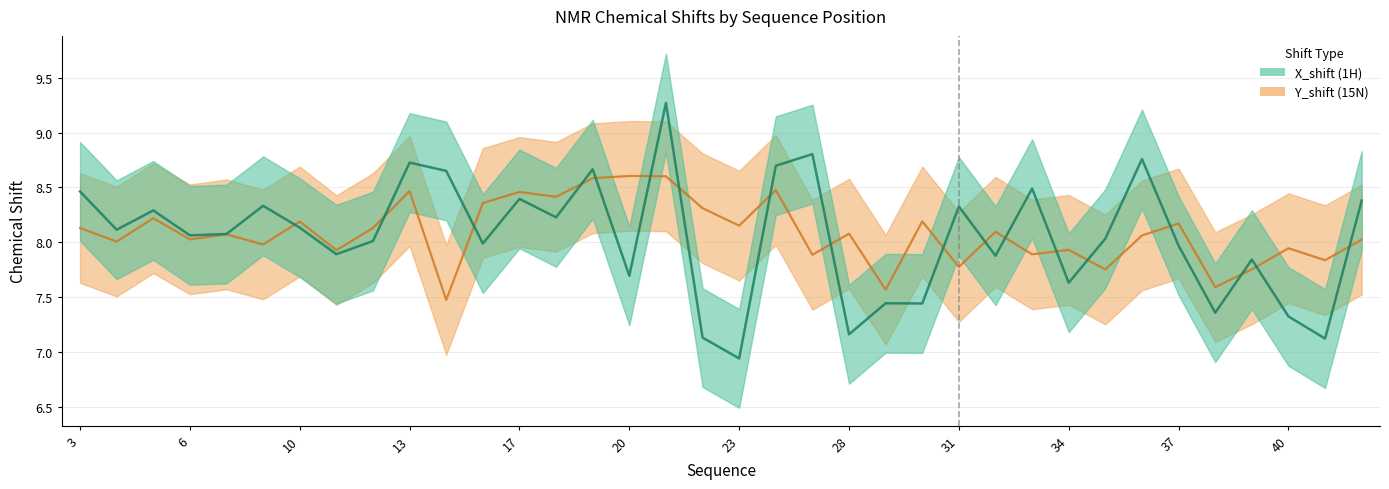

Rank the series at 26 from highest to lowest value.

X_shift, Y_shift